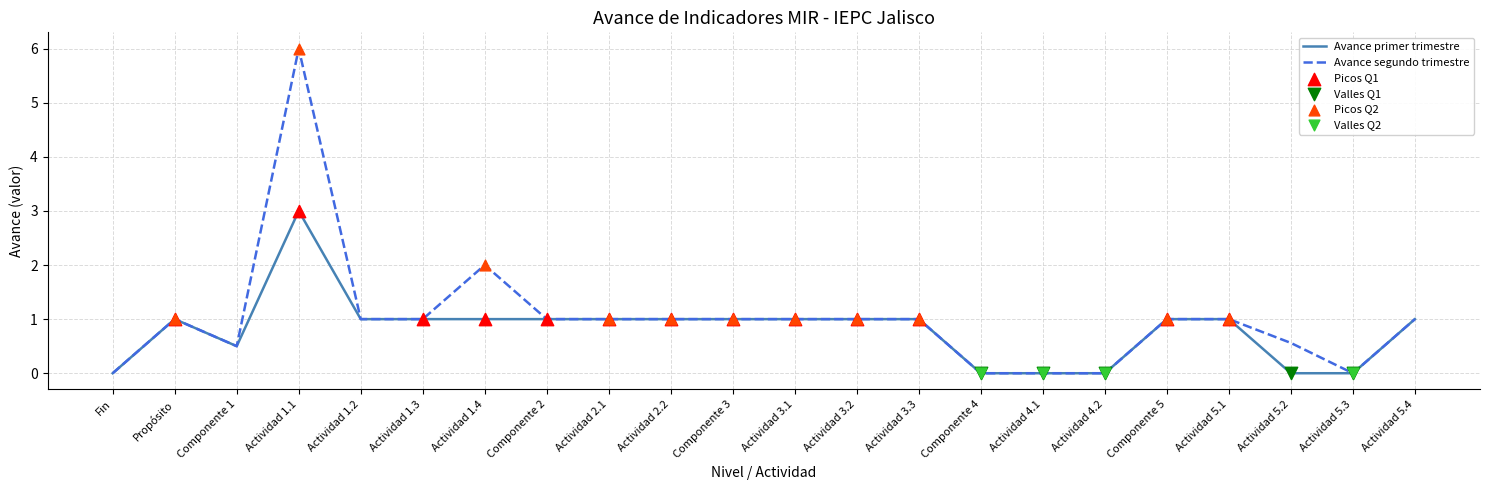

What is the total value across all series at Actividad 2.1?

2.0